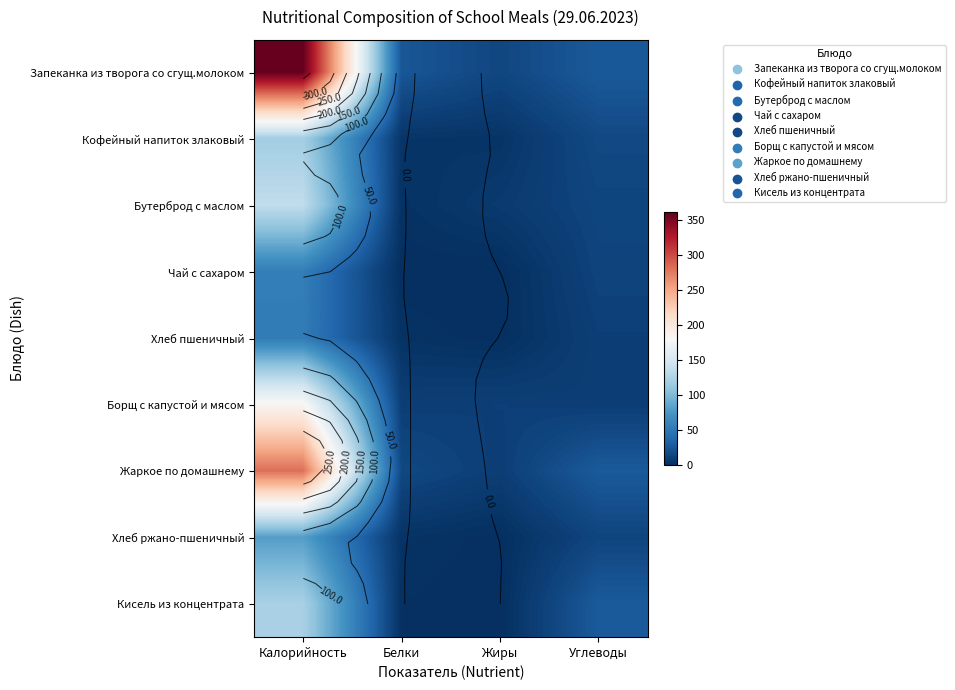

Read the Борщ с капустой и мясом value at Жиры.

11.4